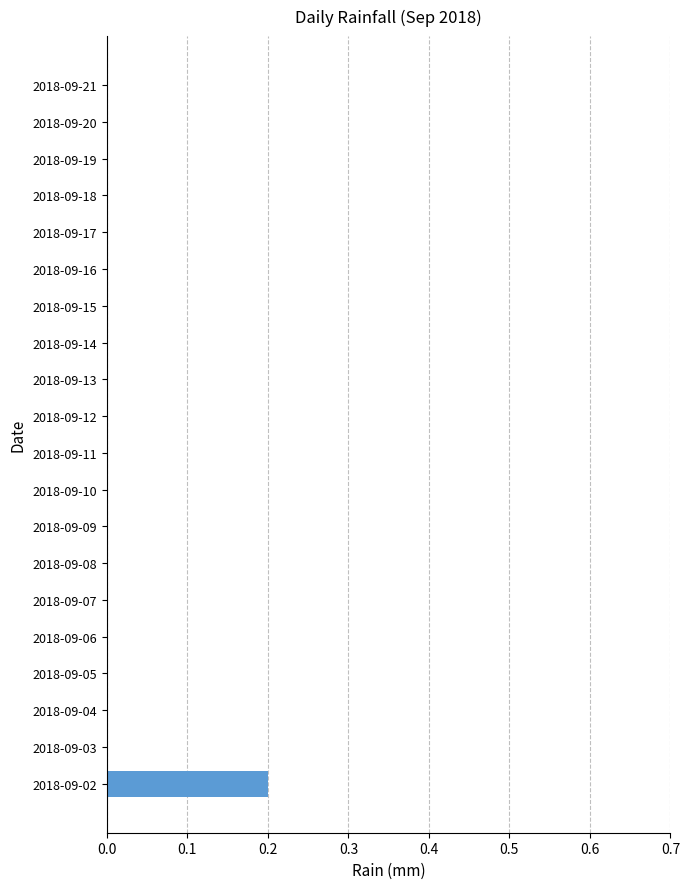

The value at 2018-09-09 is 0.0. True or false?

True